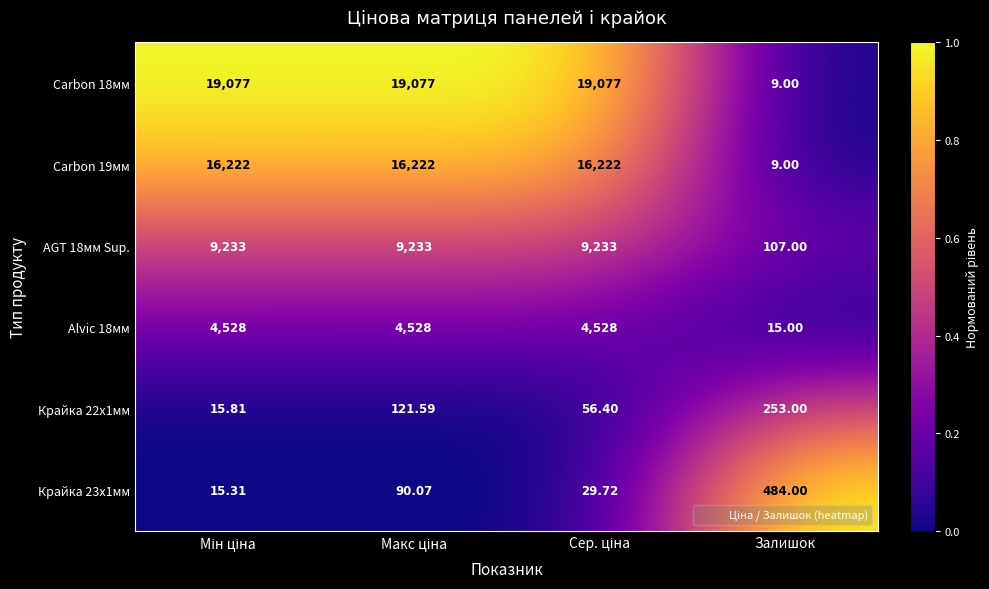

How many series are shown in this chart?

6